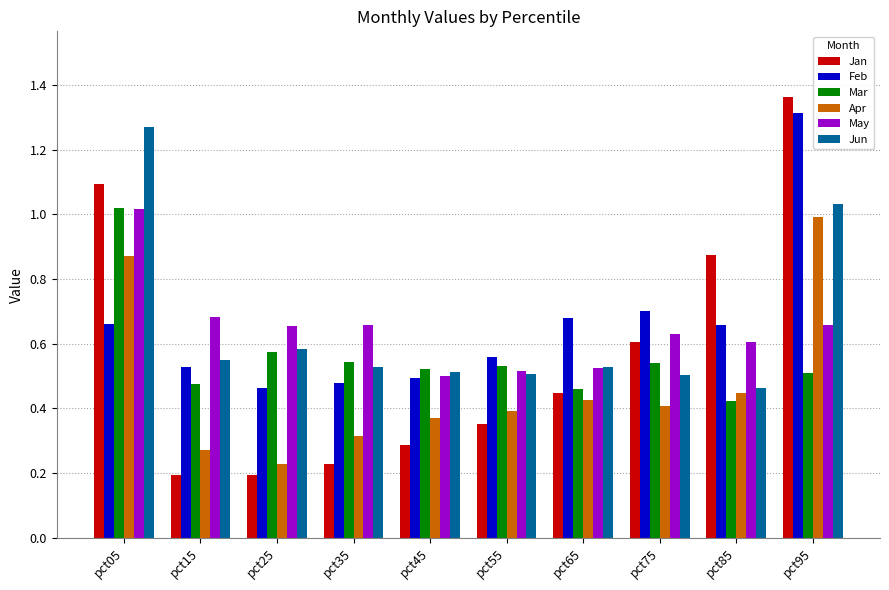

What is the sum of all Mar values?

5.6